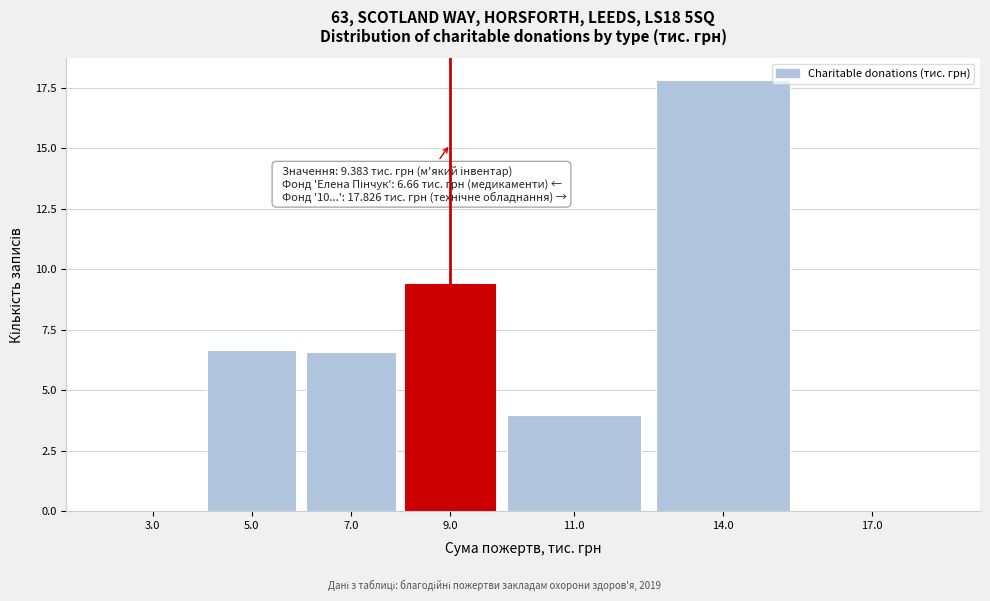

Reading left to right, transcribe all the data shown in this chart.

3.0=0.0	5.0=6.7	7.0=6.6	9.0=9.4	11.0=4.0	14.0=17.8	17.0=0.0